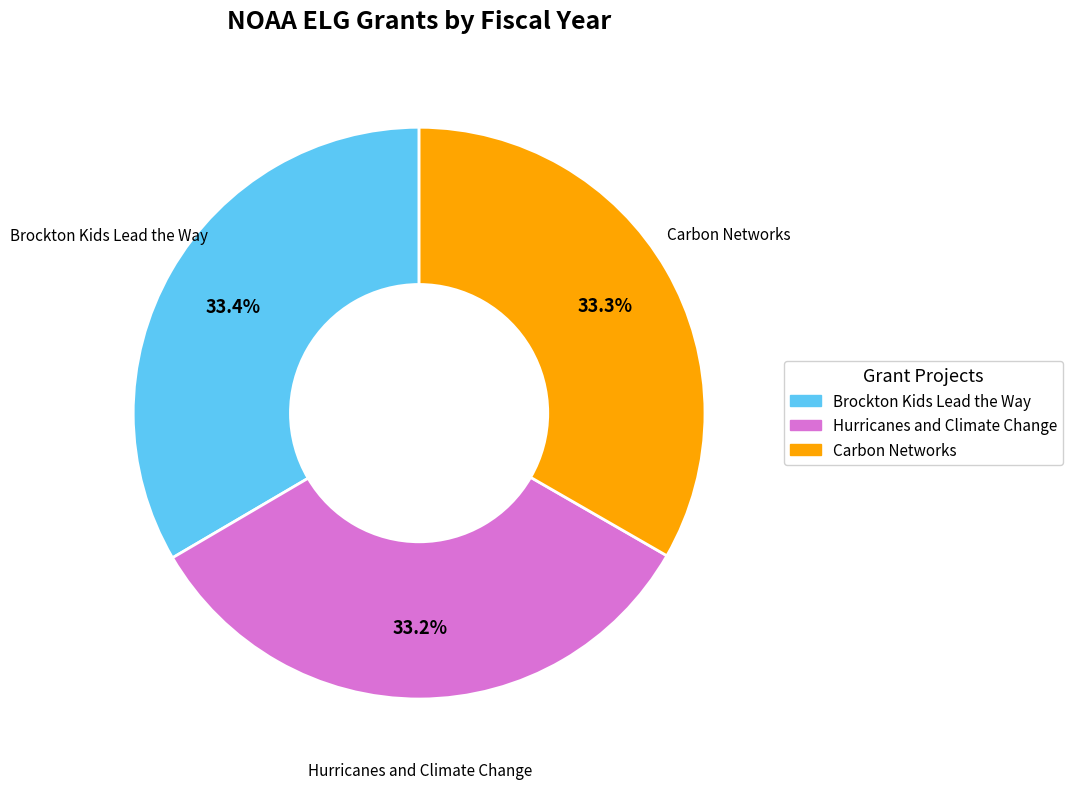

What percentage is NOT represented by Carbon Networks?

66.7%